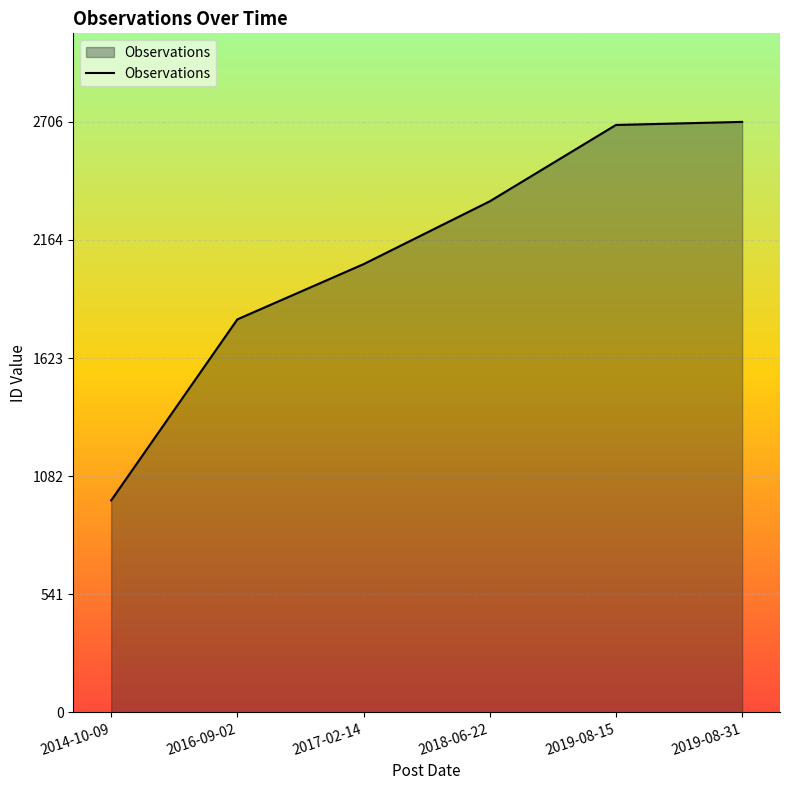

What is the average value?

2094